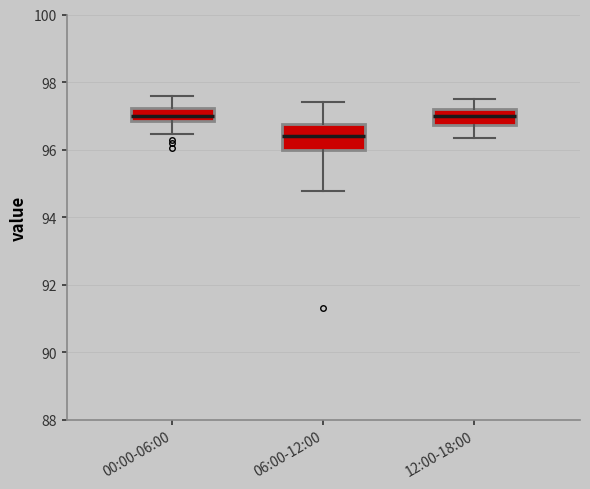

Reading left to right, read every box against the y-axis: the position of its median line, the range the box covers, and the ends of its whiskers. The values are not printed on the chart, so give them approximately, as read against the axis.

00:00-06:00: median 97.0, box 96.8 to 97.2, whiskers 96.4 to 97.6
06:00-12:00: median 96.4, box 96.0 to 96.8, whiskers 94.8 to 97.4
12:00-18:00: median 97.0, box 96.8 to 97.2, whiskers 96.4 to 97.6